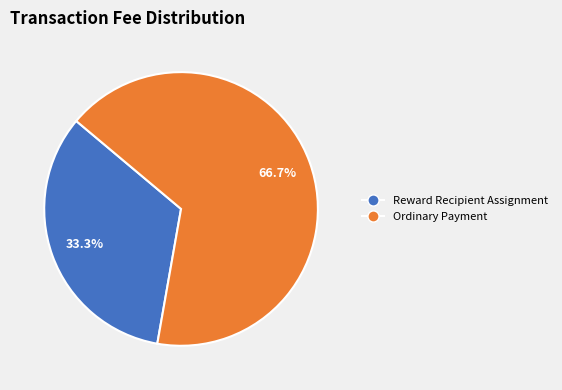

Which category has the smallest portion of the pie?

Reward Recipient Assignment